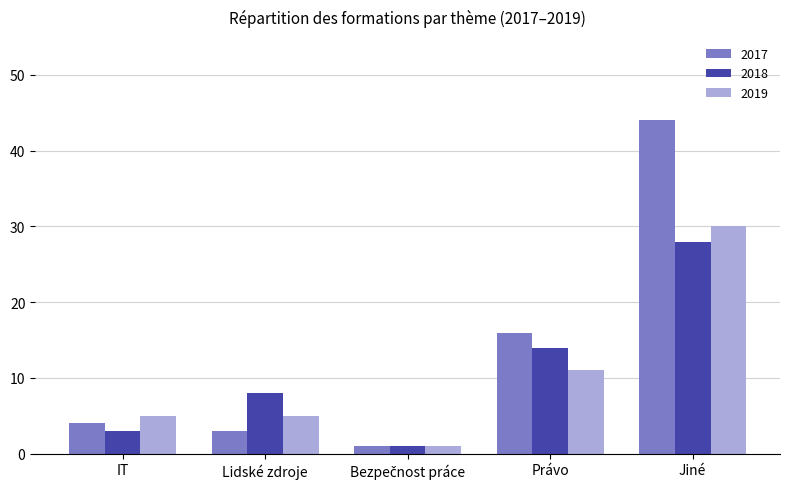

Which category has the highest value in the 2018 series?

Jiné